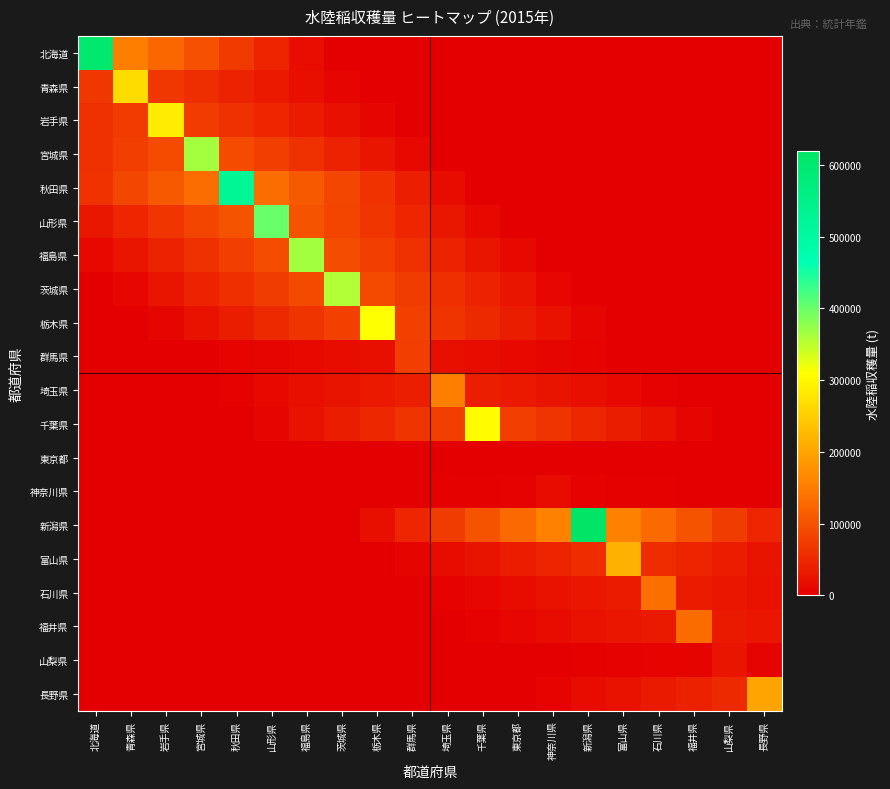

Count the number of data series in this chart.

20